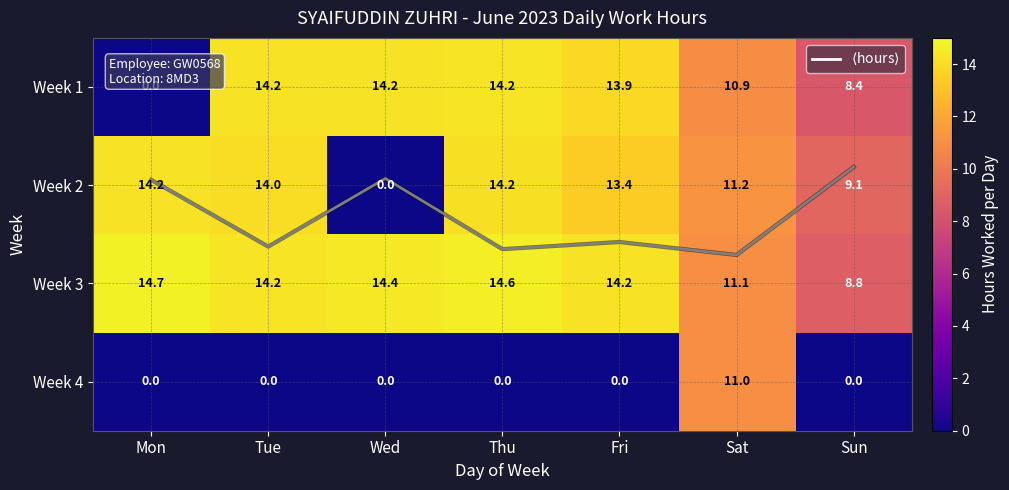

How many values in the Week 3 series are below 14?

2